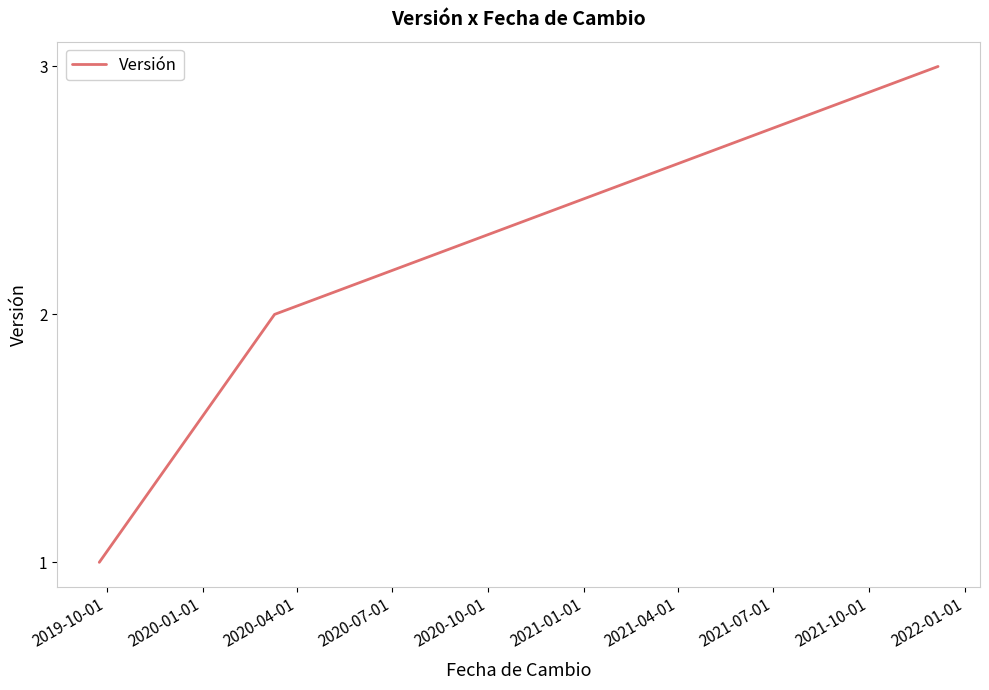

What is the difference between the maximum and second lowest values?

1